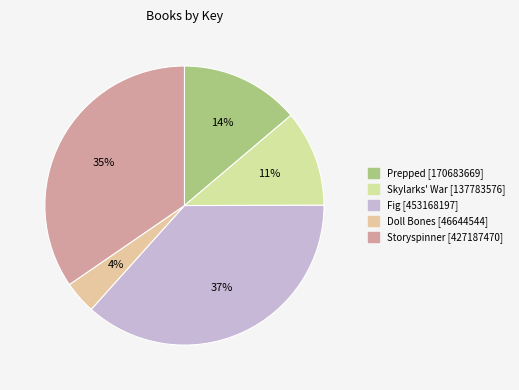

Do Doll Bones and Fig together represent more than half of the pie?

No